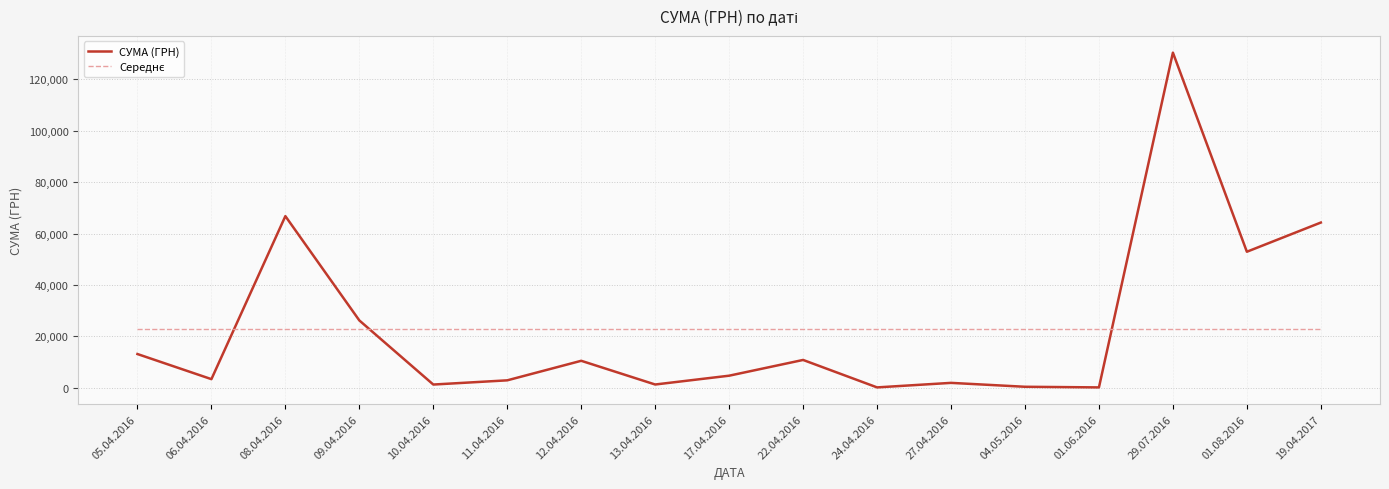

Between 22.04.2016 and 29.07.2016, which series saw the biggest shift?

СУМА (ГРН)